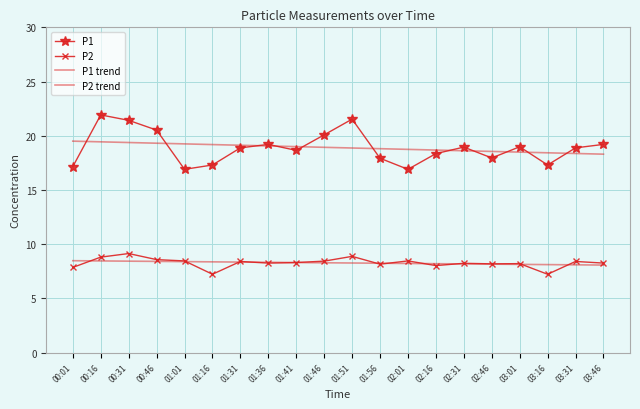

Reading left to right, transcribe all the data shown in this chart.

P1: 17.1	21.9	21.4	20.5	16.9	17.3	18.9	19.2	18.6	20.1	21.5	17.9	16.9	18.4	18.9	17.9	19.0	17.3	18.9	19.2
P2: 7.8	8.8	9.1	8.6	8.4	7.2	8.4	8.2	8.3	8.4	8.9	8.2	8.4	8.0	8.2	8.2	8.2	7.2	8.4	8.2
P1 trend: 19.5	19.4	19.4	19.3	19.2	19.2	19.1	19.1	19.0	18.9	18.9	18.8	18.7	18.7	18.6	18.6	18.5	18.4	18.4	18.3
P2 trend: 8.5	8.4	8.4	8.4	8.4	8.4	8.3	8.3	8.3	8.3	8.3	8.2	8.2	8.2	8.2	8.2	8.1	8.1	8.1	8.1